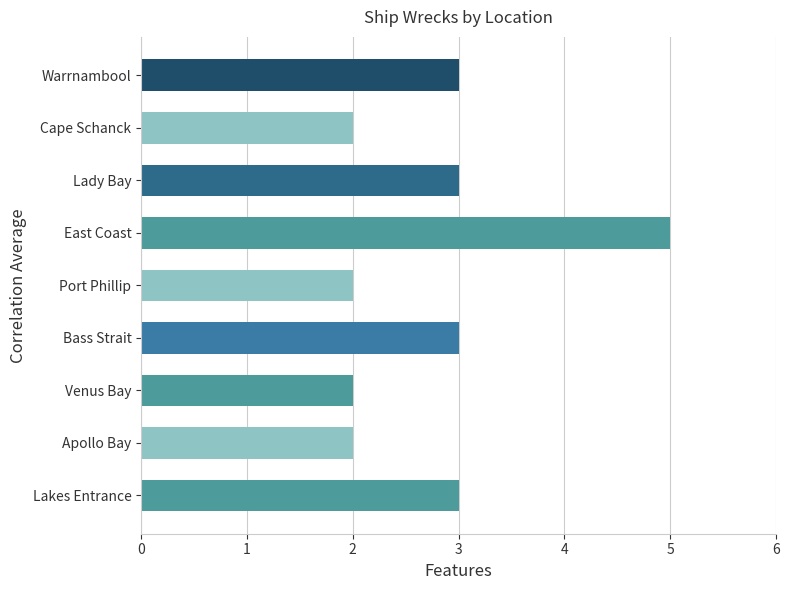

Is it true that the value at Port Phillip is 2?

True